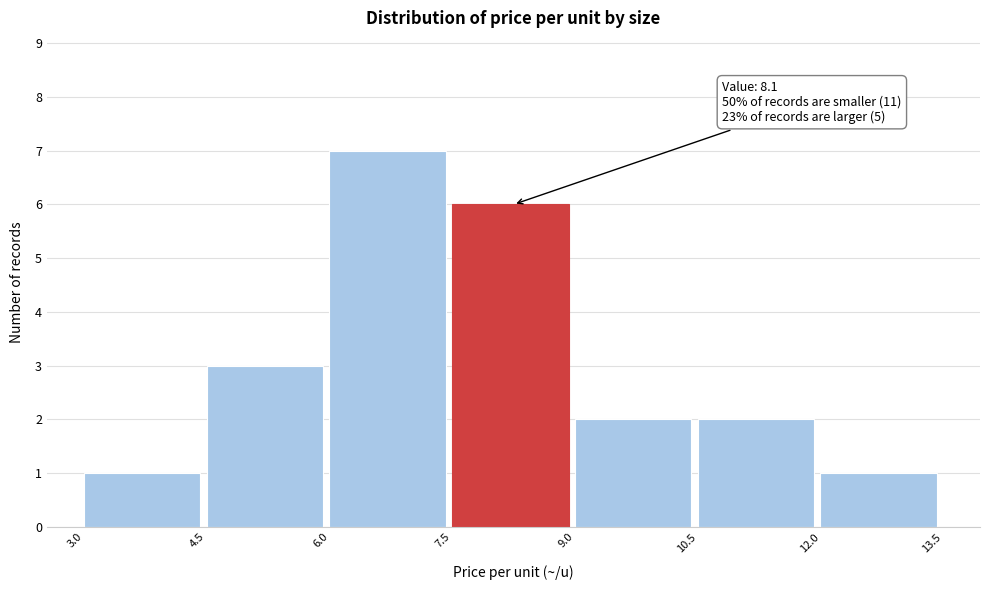

Over which range of the x-axis is the bar tallest?

6.0 to 7.5